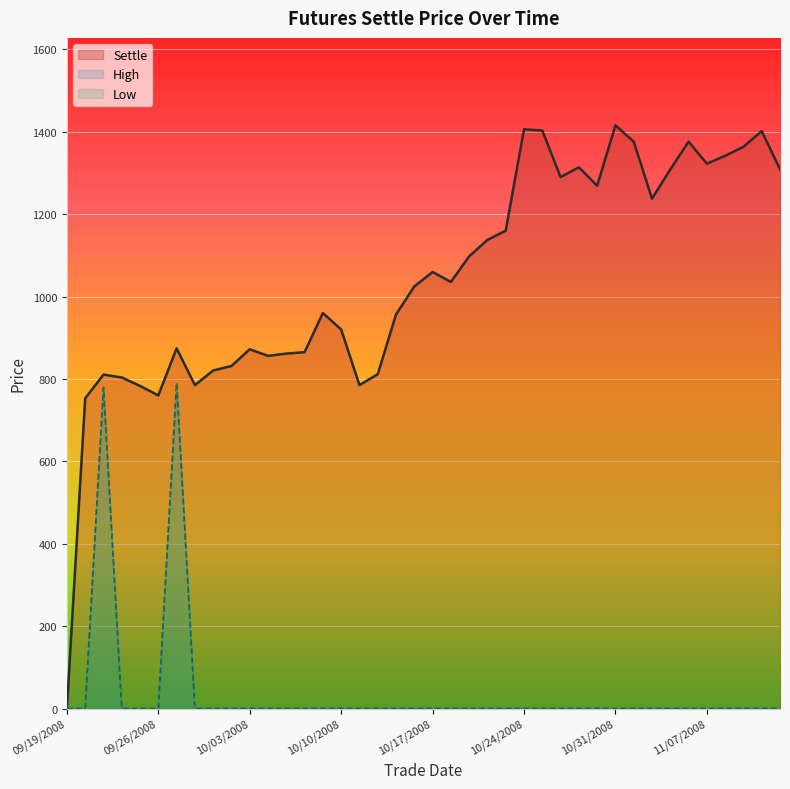

What is the average value of the Settle series?

1043.9